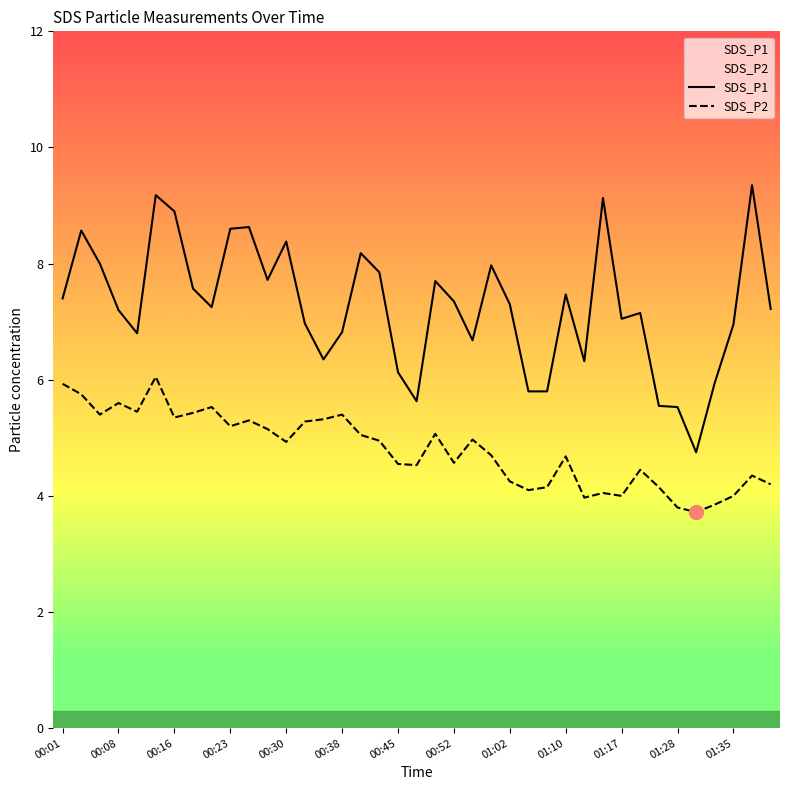

Which series reaches the minimum Y coordinate?

SDS_P2